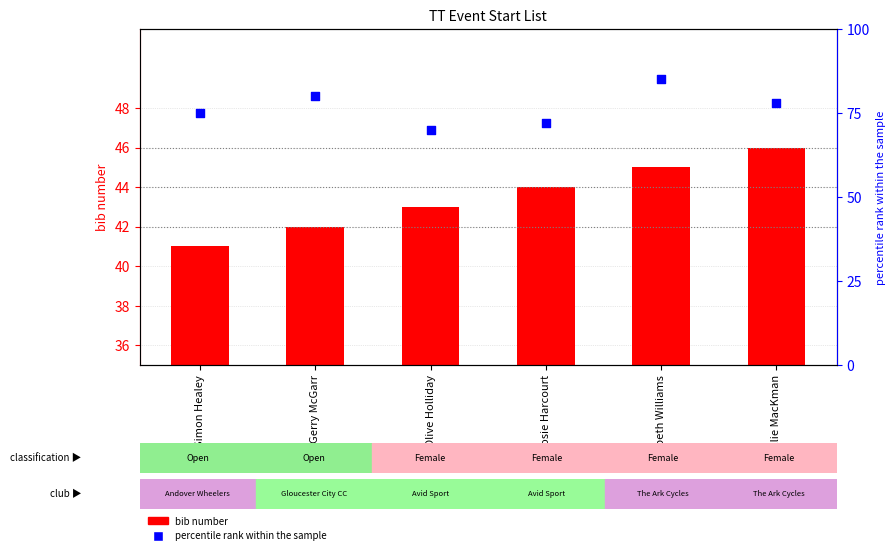

At which category is the sum across all series the highest?

Elizabeth Williams